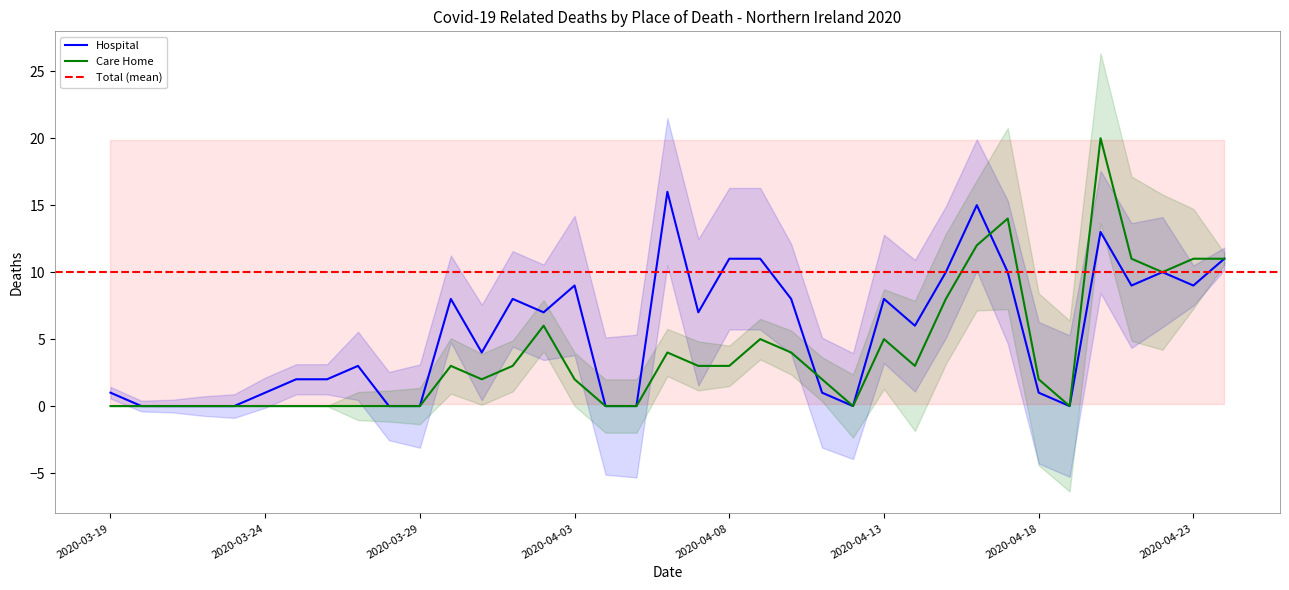

Does the chart have visible grid lines?

No